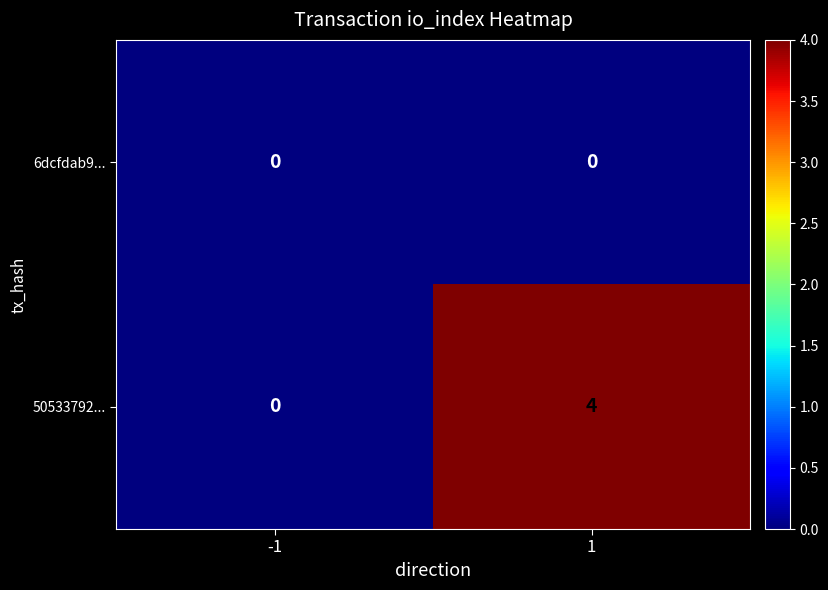

Which label corresponds to the largest value in the chart?

1